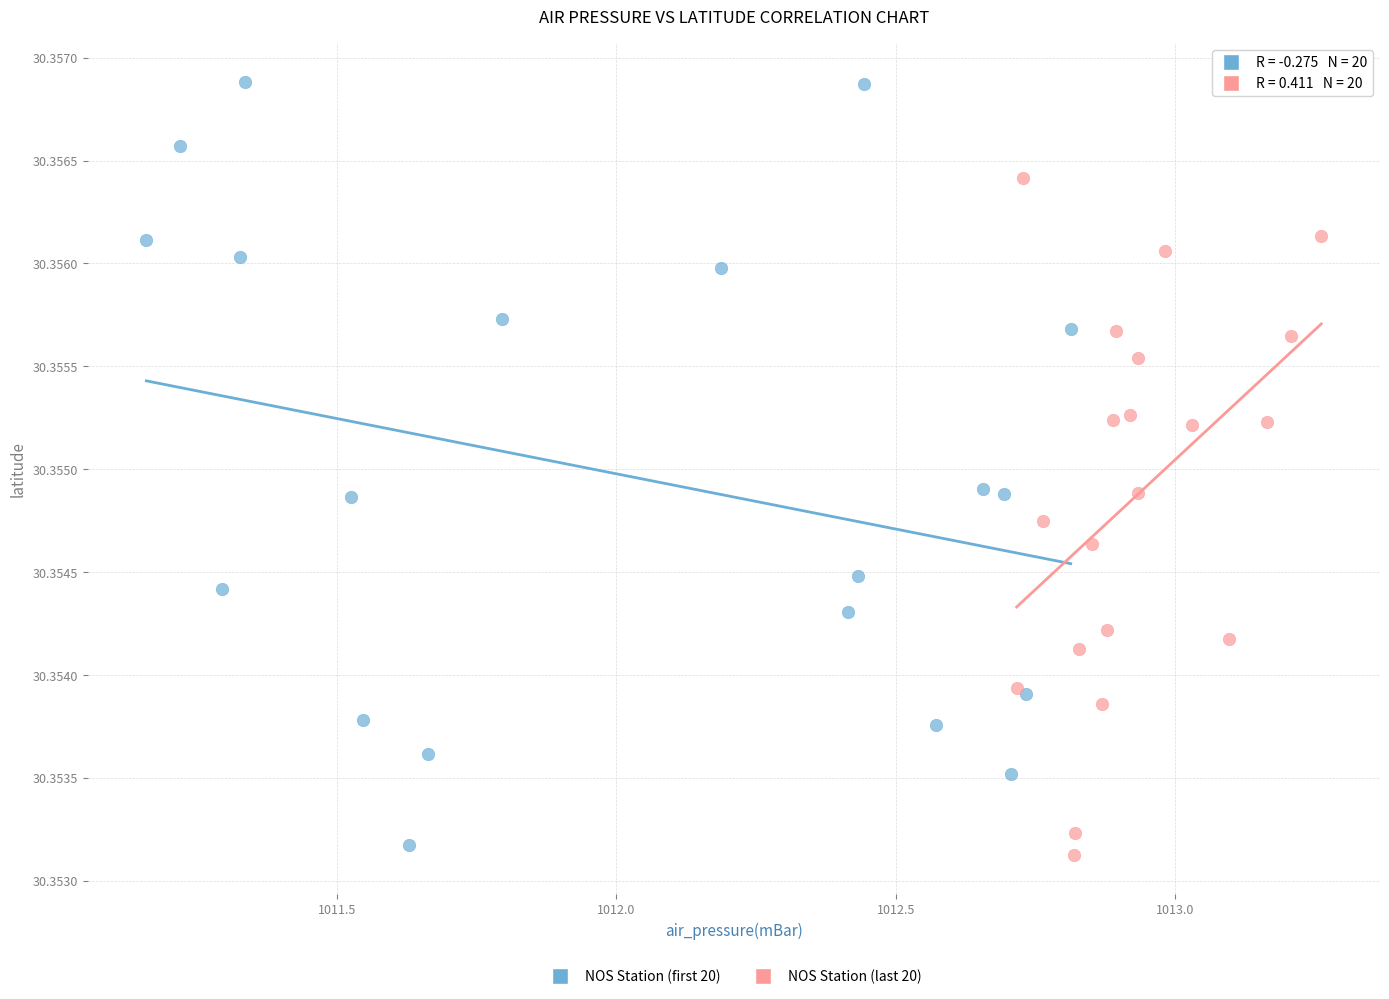

Which series contains the highest Y value?

NOS Station (first 20)